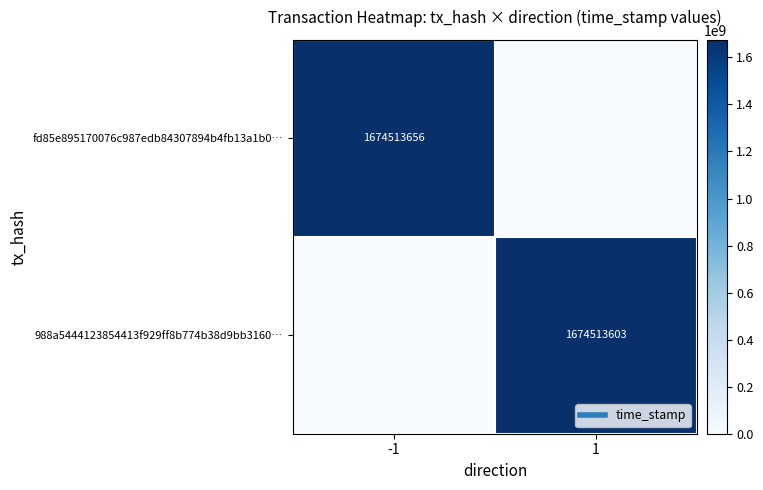

The fd85e895170076c987edb84307894b4fb13a1b0… series shows 1674513656 at -1. True or false?

True